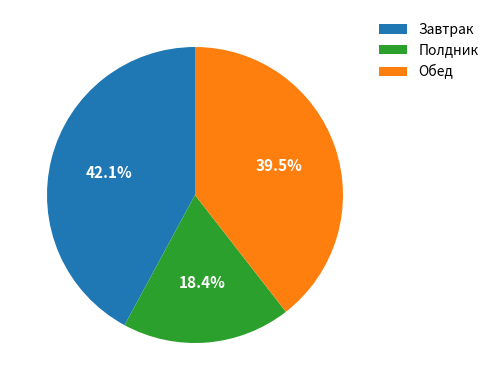

What is the ratio of the value at Полдник to the value at Обед?

0.5